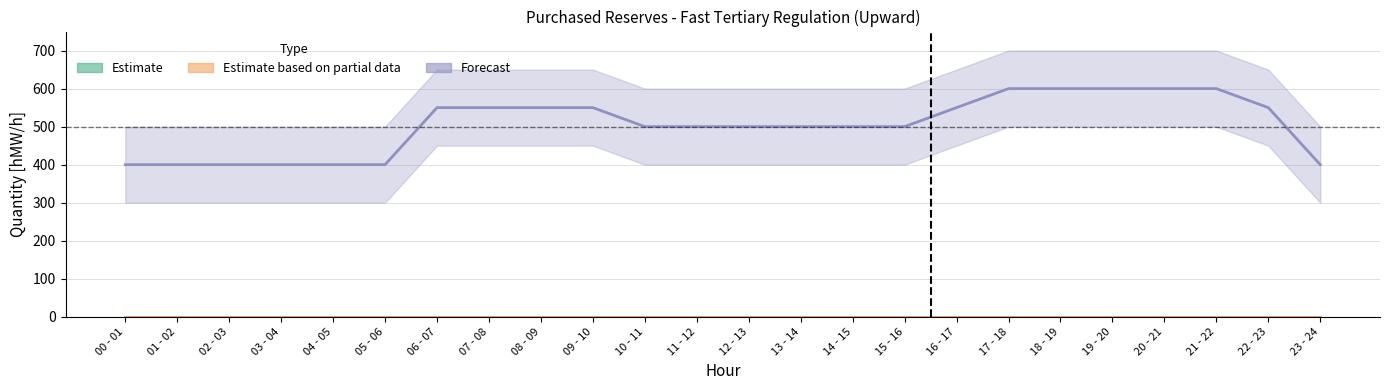

The Estimate series shows 0 at 14 - 15. True or false?

True